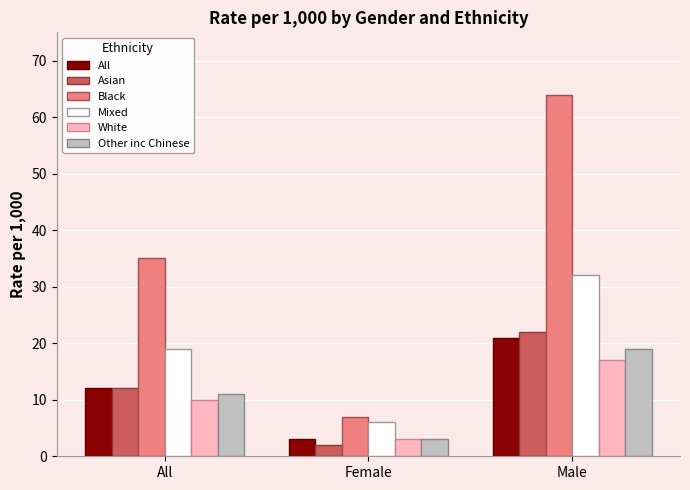

How many bars are there in total?

18